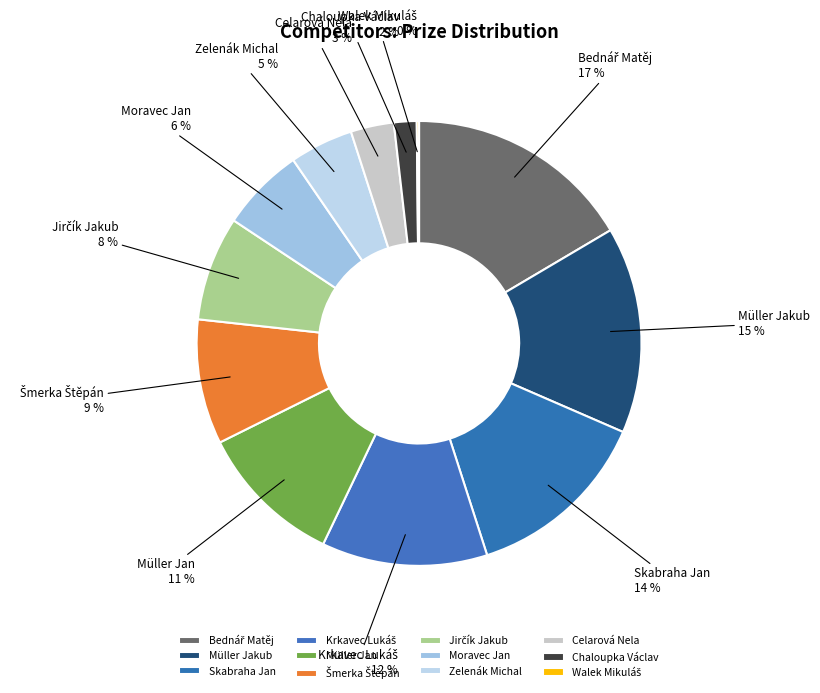

What percentage is the Moravec Jan slice, to the nearest percent?

6%